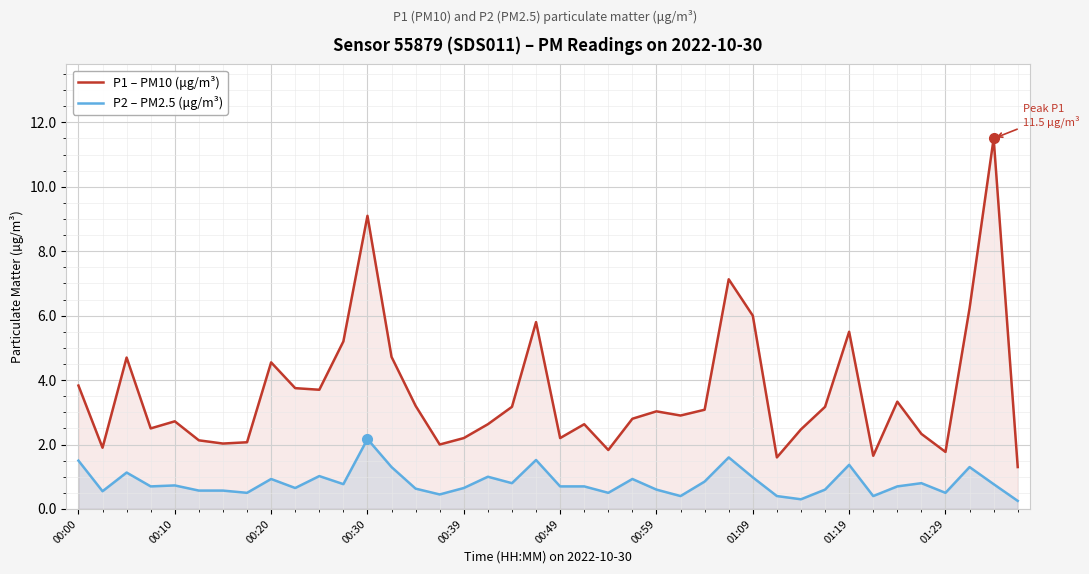

True or false: P1 – PM10 (μg/m³) and P2 – PM2.5 (μg/m³) cross at least once.

False